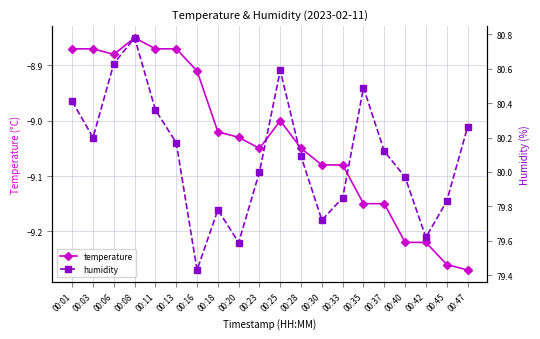

Reading right to left, extract all data points from this chart.

temperature: 00:47=-9.3	00:45=-9.3	00:42=-9.2	00:40=-9.2	00:37=-9.2	00:35=-9.2	00:33=-9.1	00:30=-9.1	00:28=-9.1	00:25=-9.0	00:23=-9.1	00:20=-9.0	00:18=-9.0	00:16=-8.9	00:13=-8.9	00:11=-8.9	00:08=-8.8	00:06=-8.9	00:03=-8.9	00:01=-8.9
humidity: 00:47=80.3	00:45=79.8	00:42=79.6	00:40=80.0	00:37=80.1	00:35=80.5	00:33=79.8	00:30=79.7	00:28=80.1	00:25=80.6	00:23=80.0	00:20=79.6	00:18=79.8	00:16=79.4	00:13=80.2	00:11=80.4	00:08=80.8	00:06=80.6	00:03=80.2	00:01=80.4